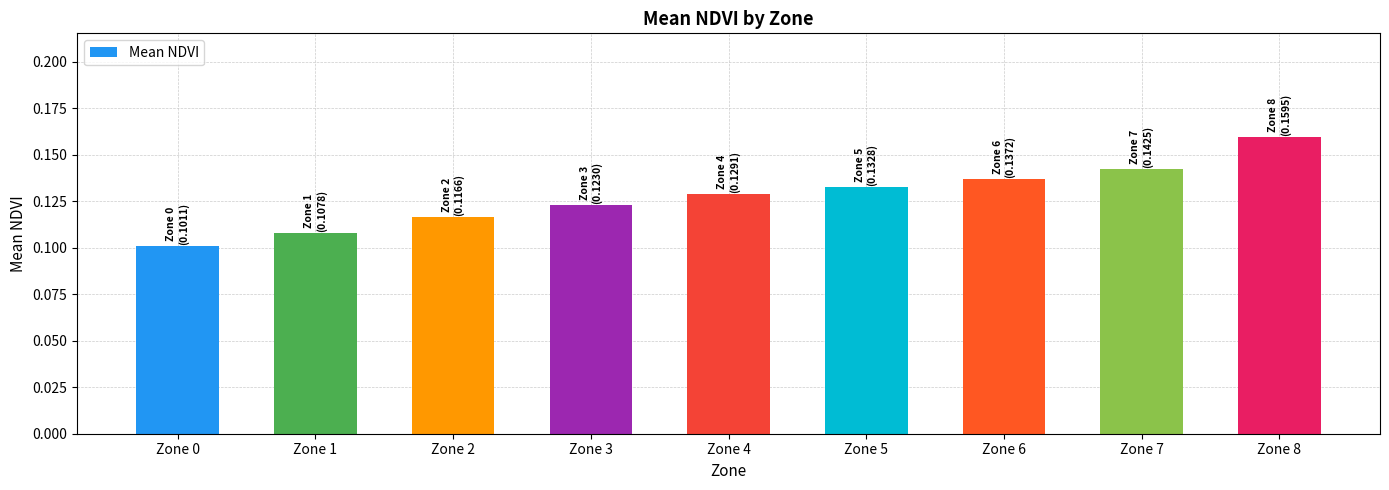

Does the chart contain any negative values?

No